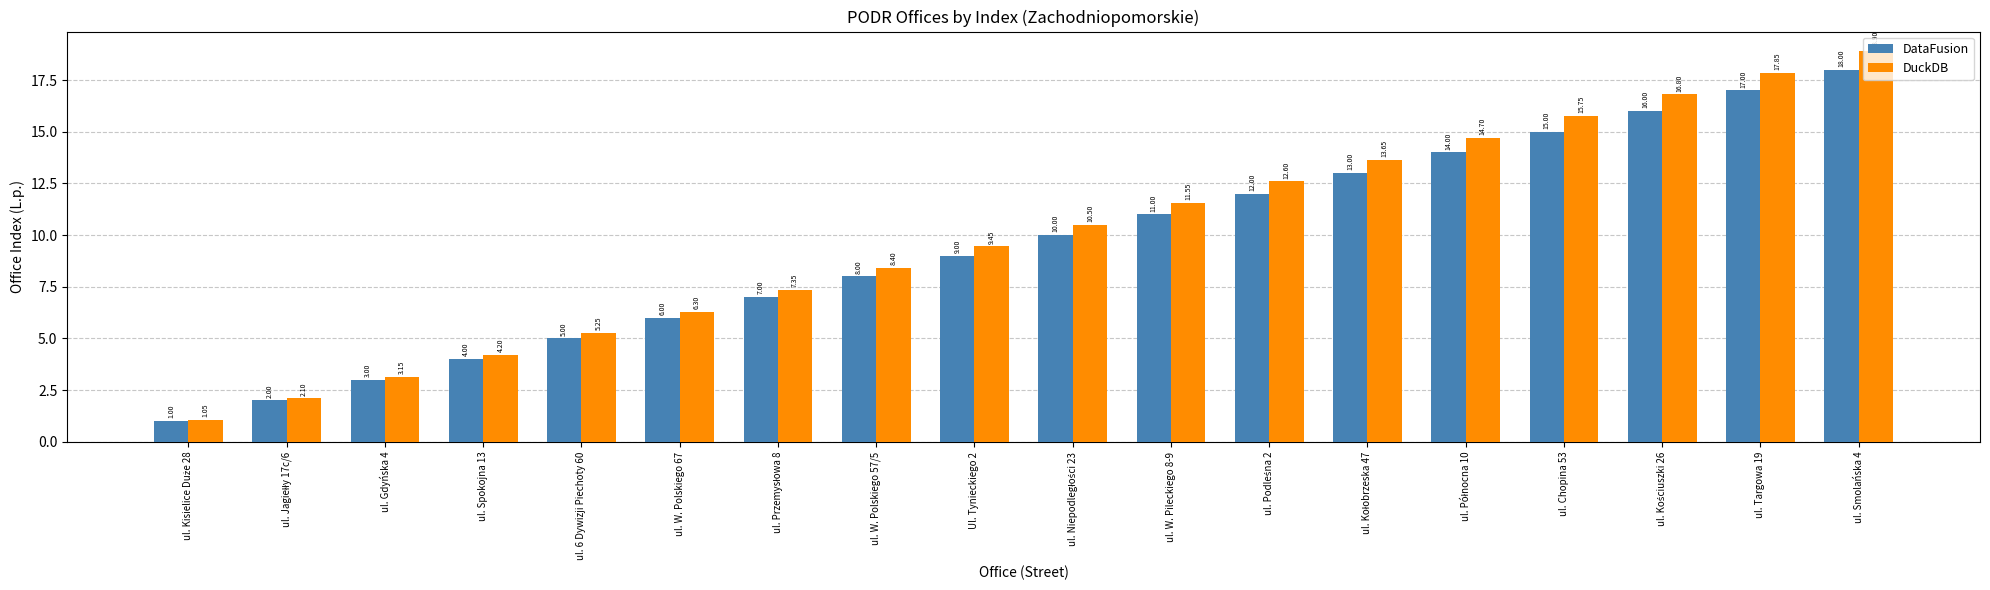

What is the sum of the DataFusion values at ul. Smolańska 4 and ul. W. Polskiego 57/5?

26.0